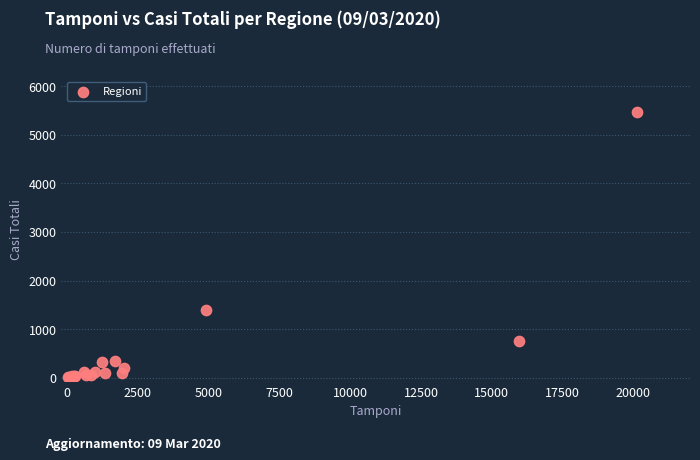

What Y value in the scatter plot is closest to 2737?

1386